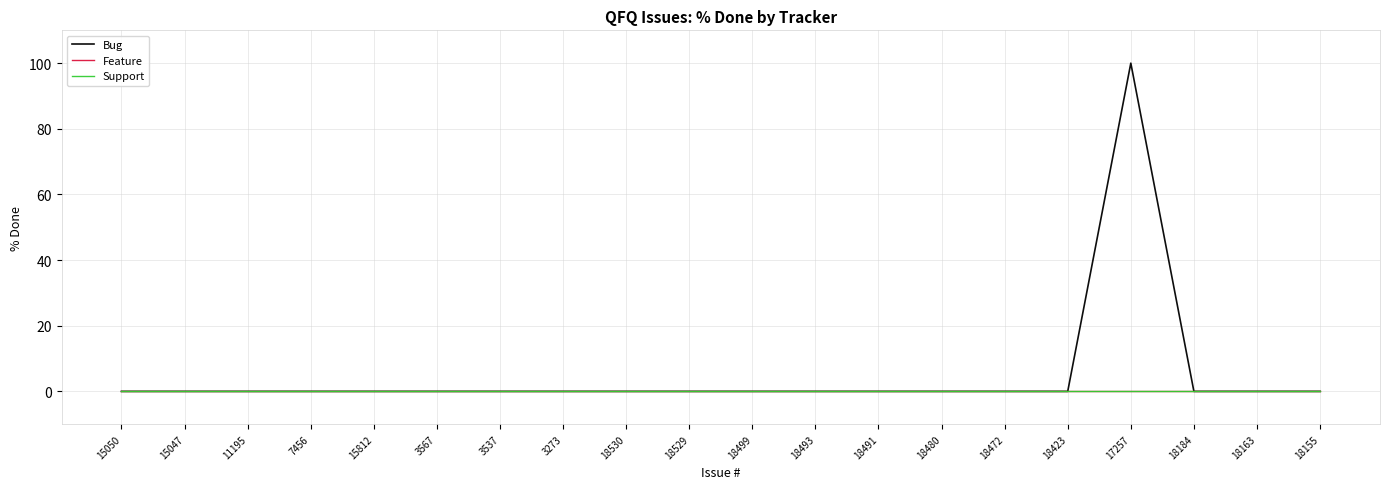

Is this an area chart (filled region under the line)?

No